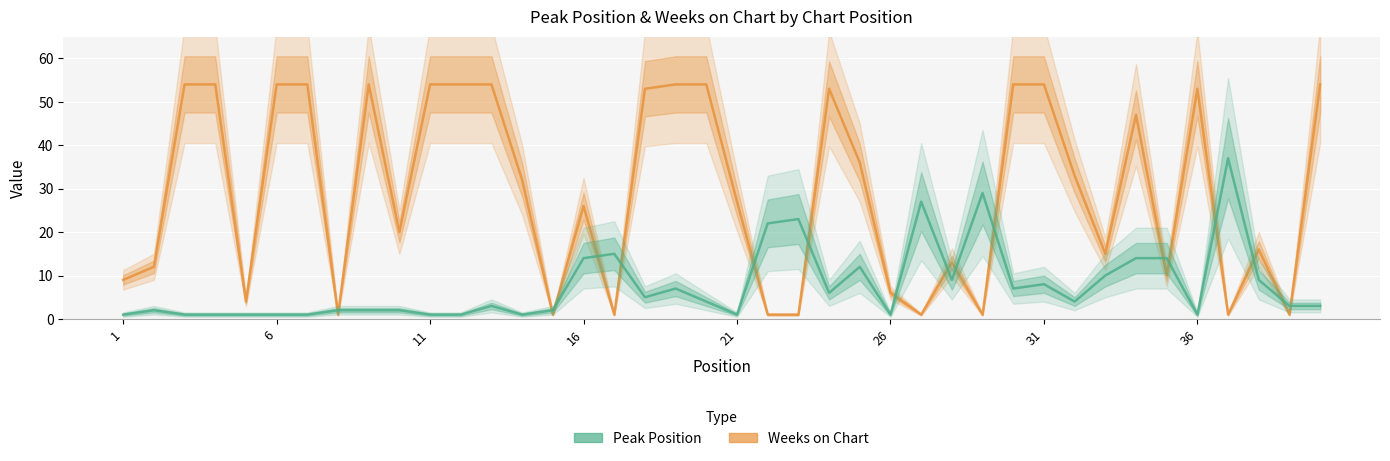

Reading right to left, list all the values displayed in this chart.

Weeks on Chart: 54	1	16	1	53	10	47	15	33	54	54	1	13	1	6	36	53	1	1	27	54	54	53	1	26	1	32	54	54	54	20	54	1	54	54	4	54	54	12	9
Peak Position: 3	3	9	37	1	14	14	10	4	8	7	29	9	27	1	12	6	23	22	1	4	7	5	15	14	2	1	3	1	1	2	2	2	1	1	1	1	1	2	1